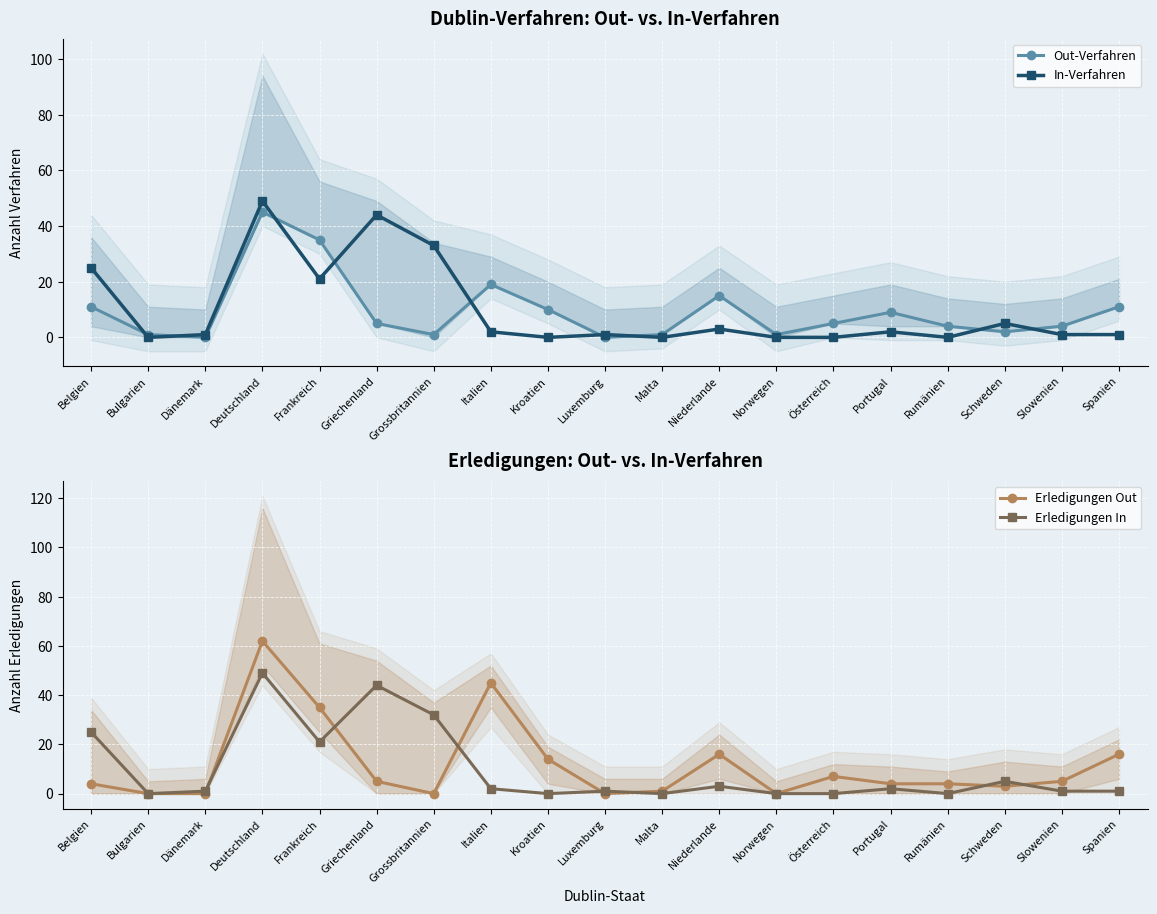

Reading left to right, what are all the values shown in this chart?

Out-Verfahren: 11	1	0	45	35	5	1	19	10	0	1	15	1	5	9	4	2	4	11
In-Verfahren: 25	0	1	49	21	44	33	2	0	1	0	3	0	0	2	0	5	1	1
Erledigungen Out: 4	0	0	62	35	5	0	45	14	0	1	16	0	7	4	4	3	5	16
Erledigungen In: 25	0	1	49	21	44	32	2	0	1	0	3	0	0	2	0	5	1	1